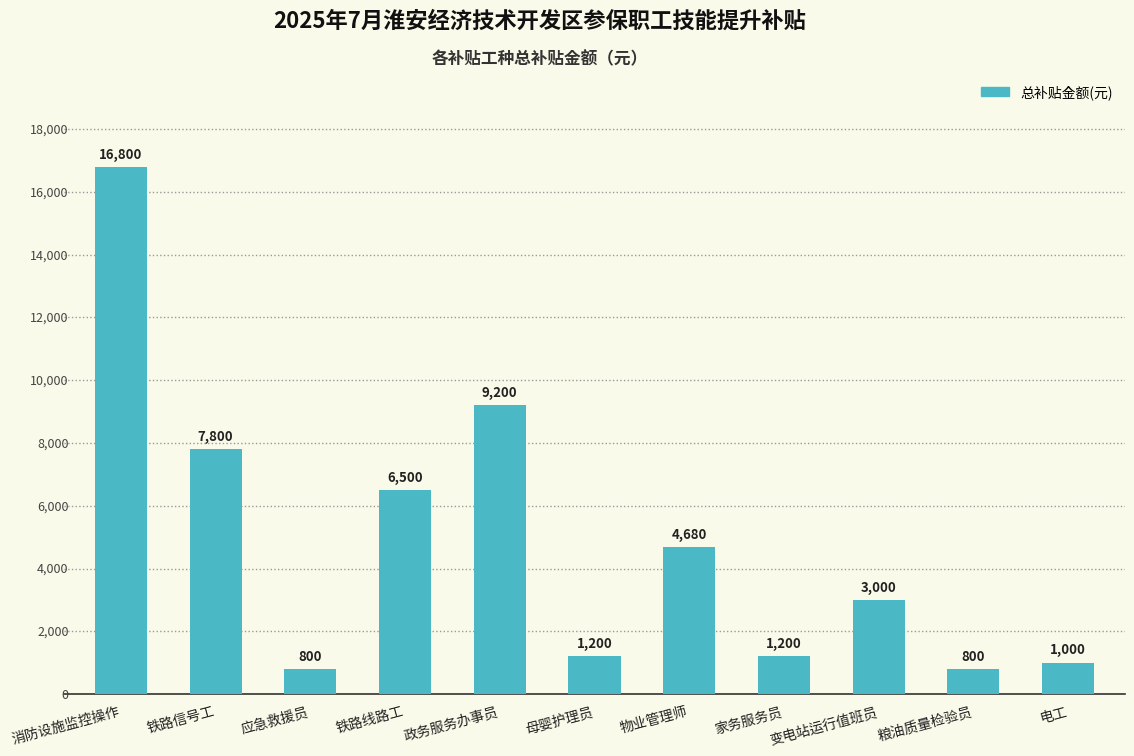

How many bars are there in total?

11